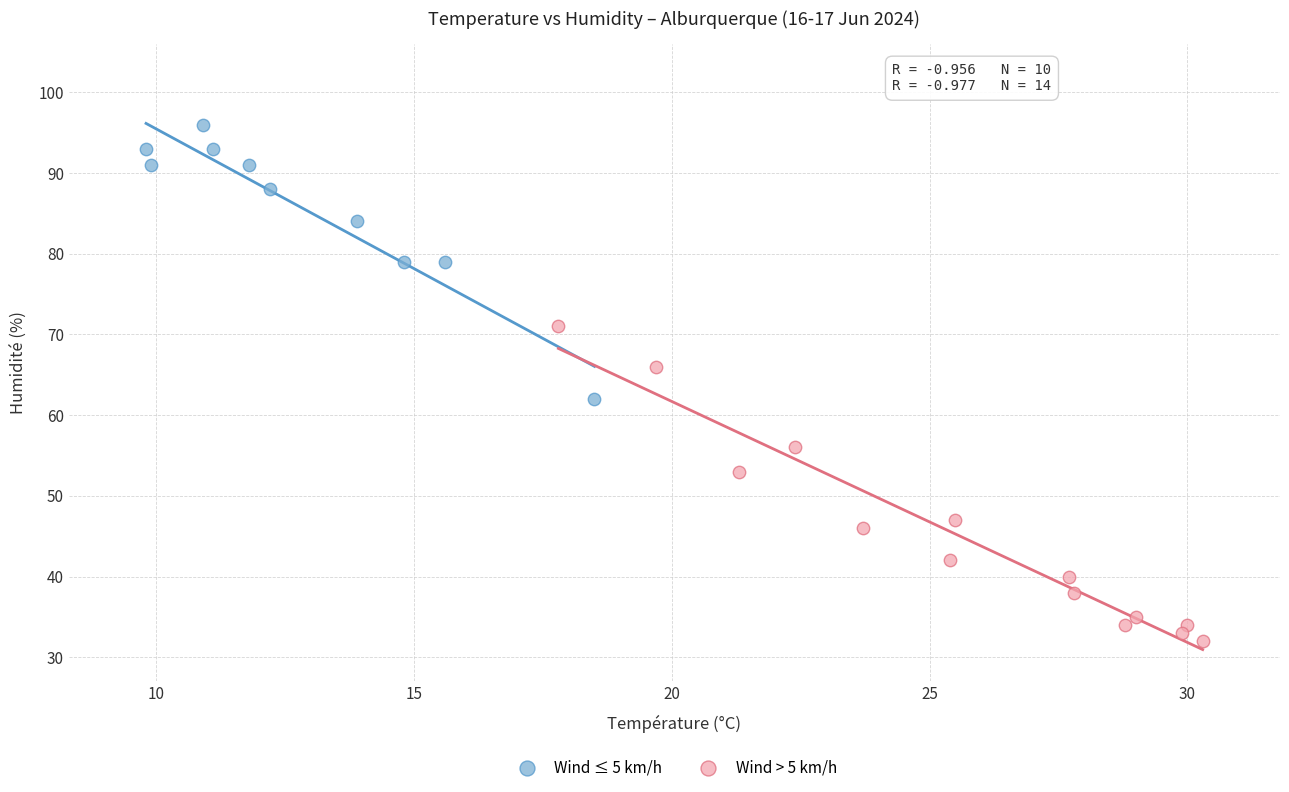

Which series contains the lowest Y value?

Wind > 5 km/h